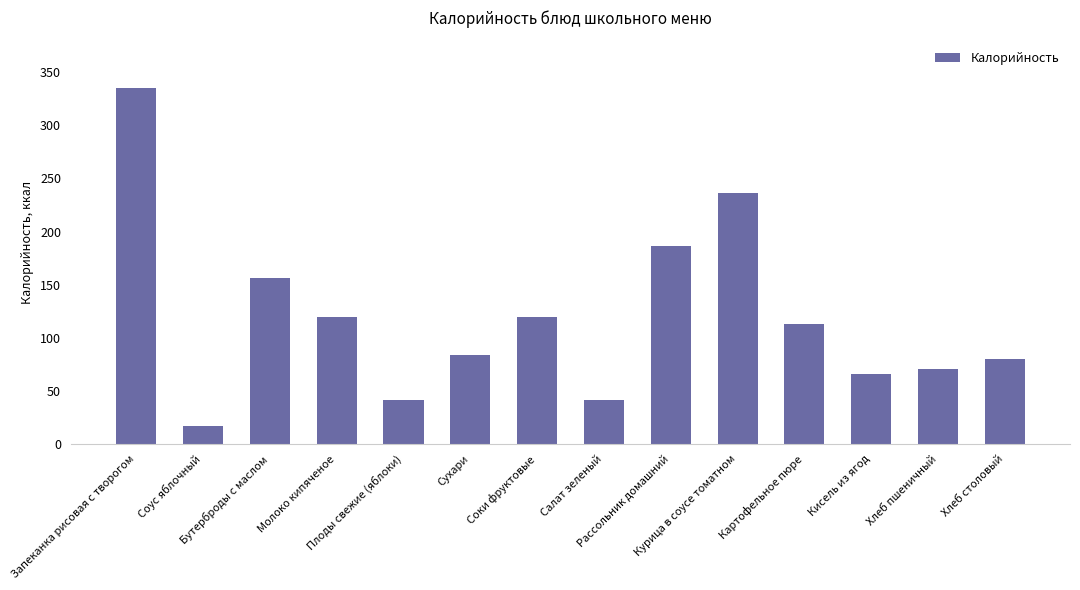

What is the value of the 14th bar from the left?

80.4